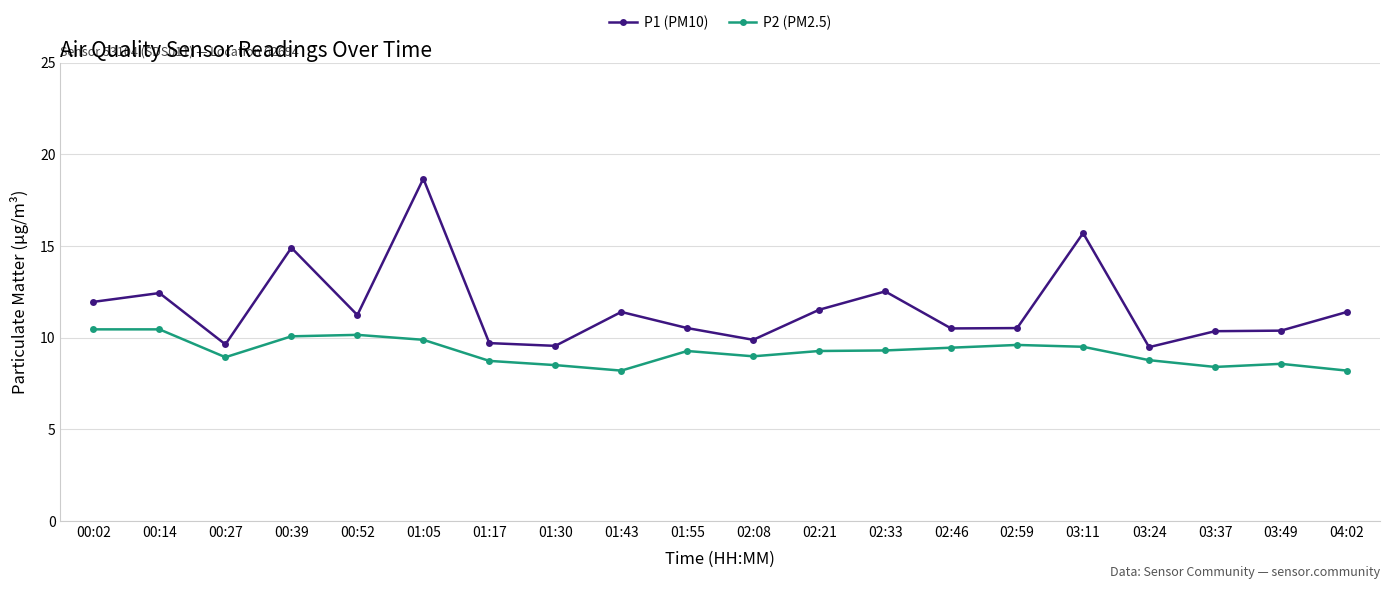

What is the difference between the P2 (PM2.5) values at 01:05 and 01:43?

1.7